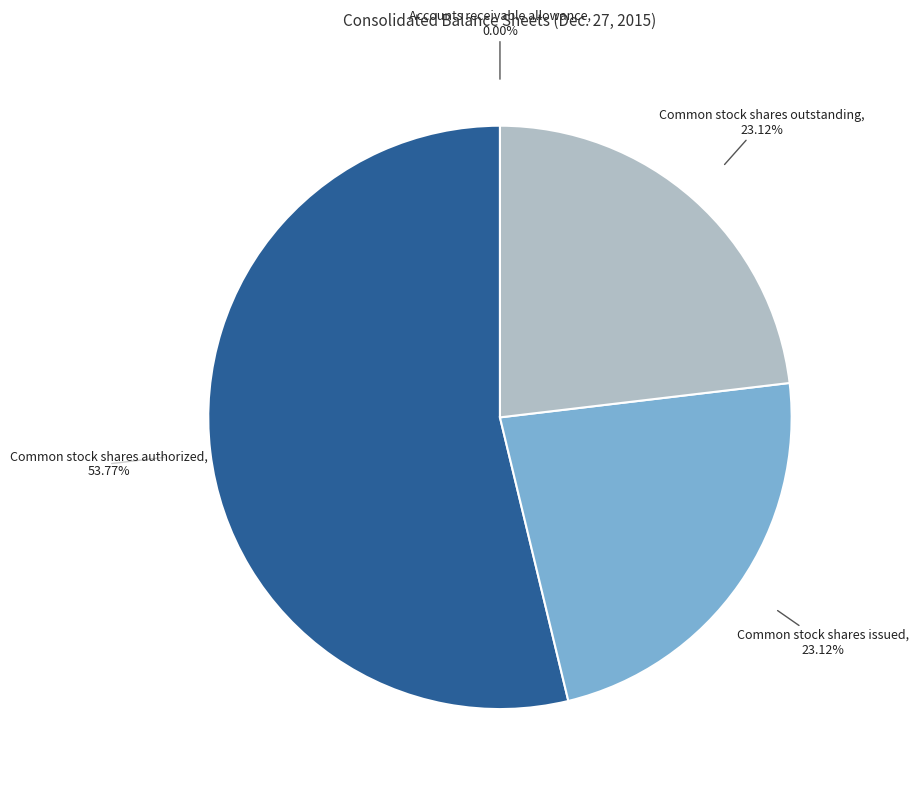

Which slice represents more than half of the pie?

Common stock shares authorized